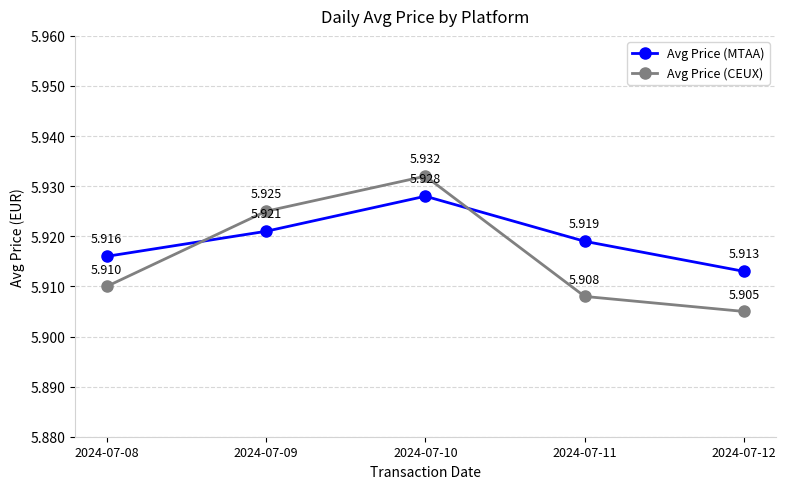

Between which two adjacent categories do Avg Price (MTAA) and Avg Price (CEUX) first intersect?

2024-07-08 and 2024-07-09